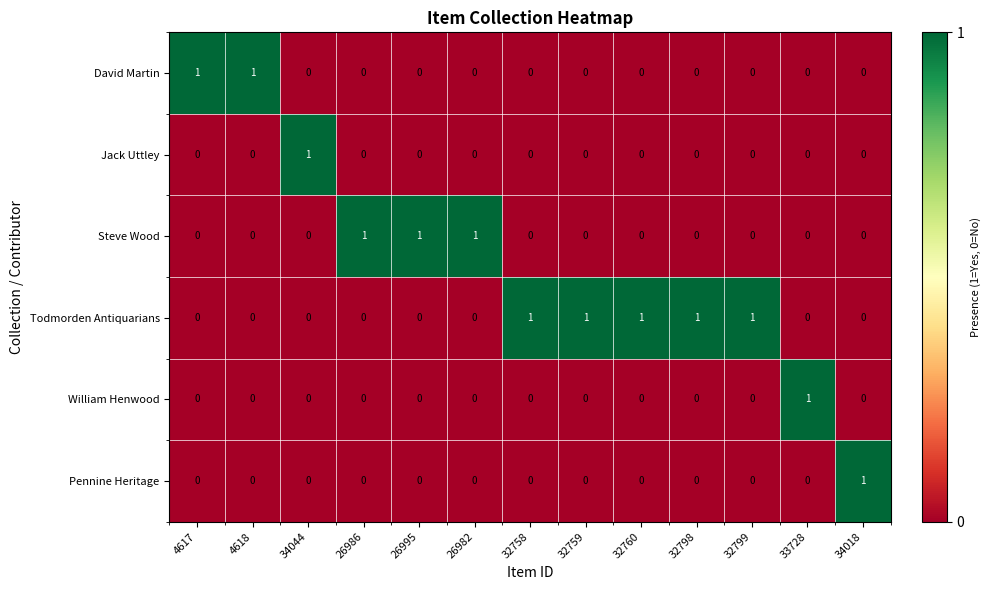

At how many categories does at least one series exceed 0?

13